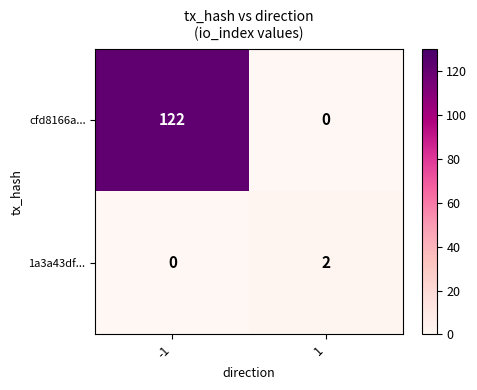

What is the total value across all series at -1?

122